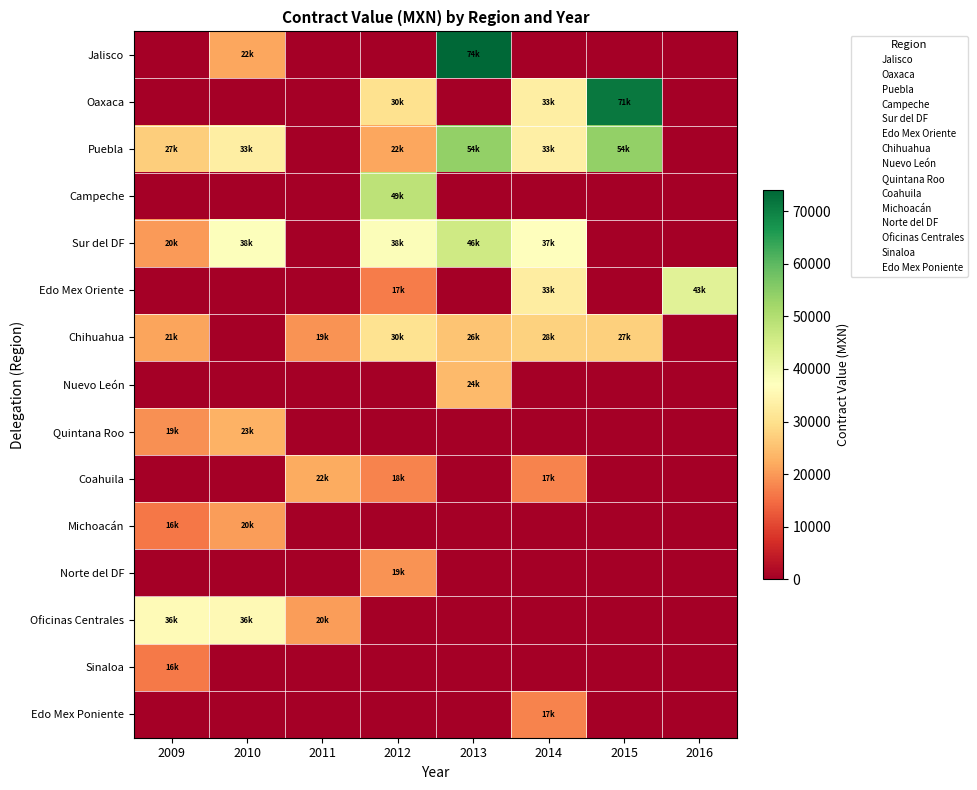

Which series has the largest total across all categories?

Puebla